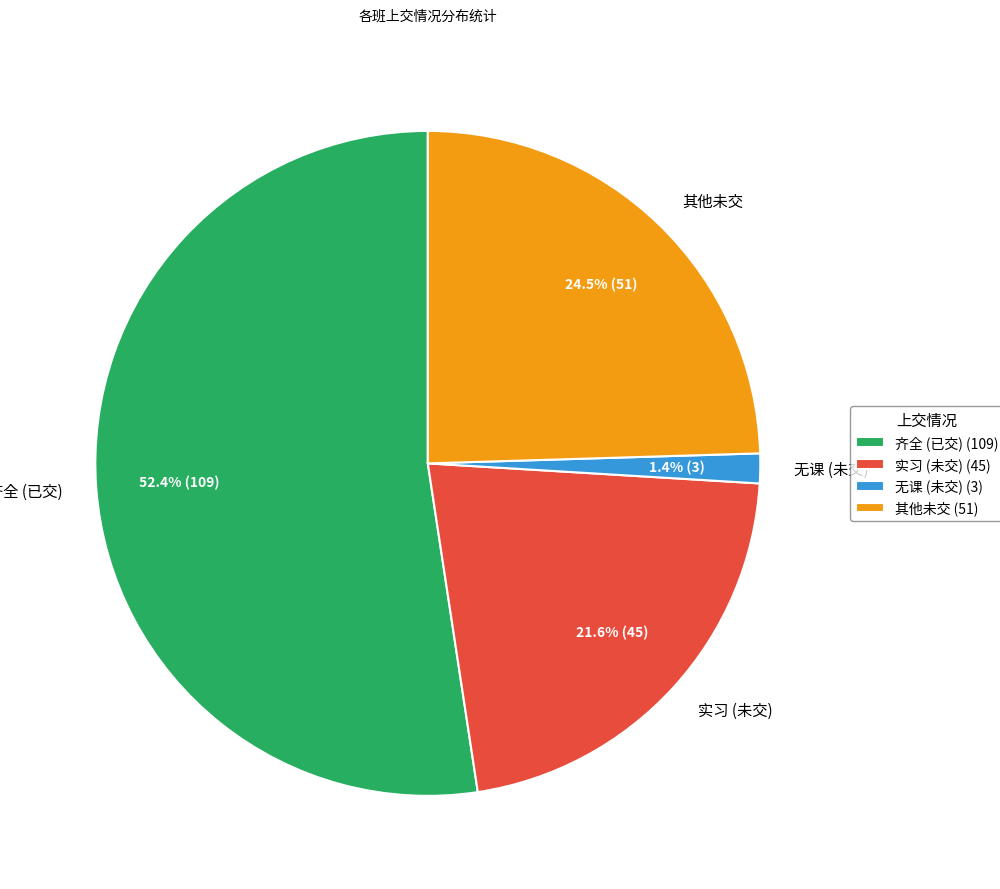

How many segments does this pie chart have?

4